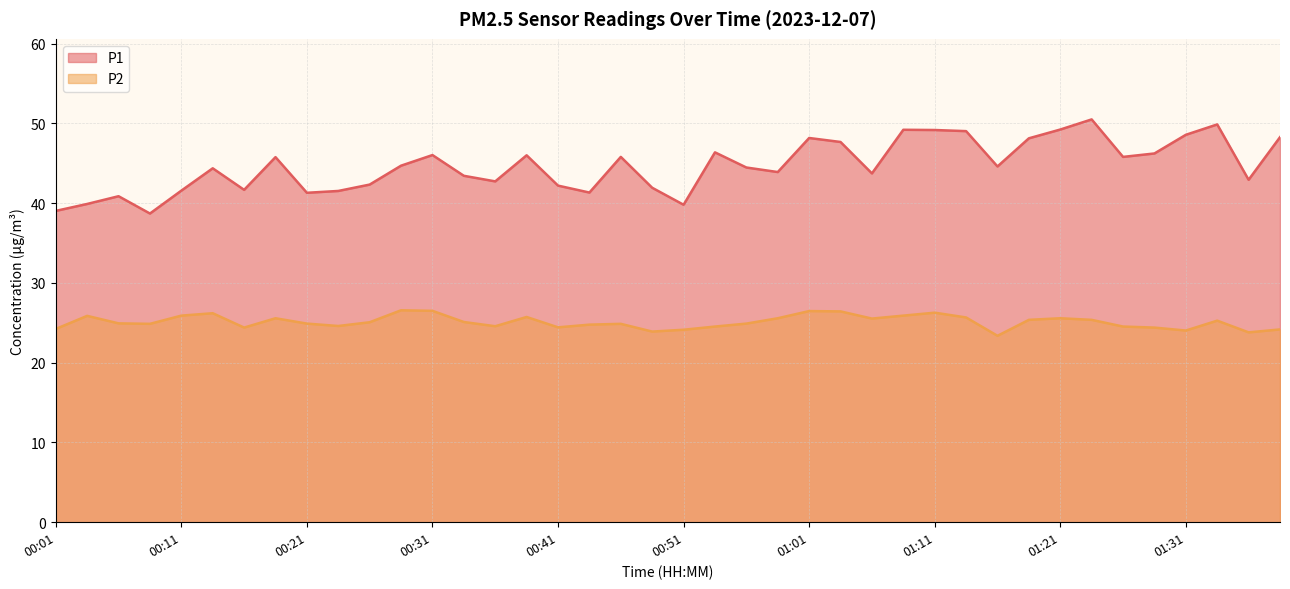

What is the total value across all series at 00:06?

65.8